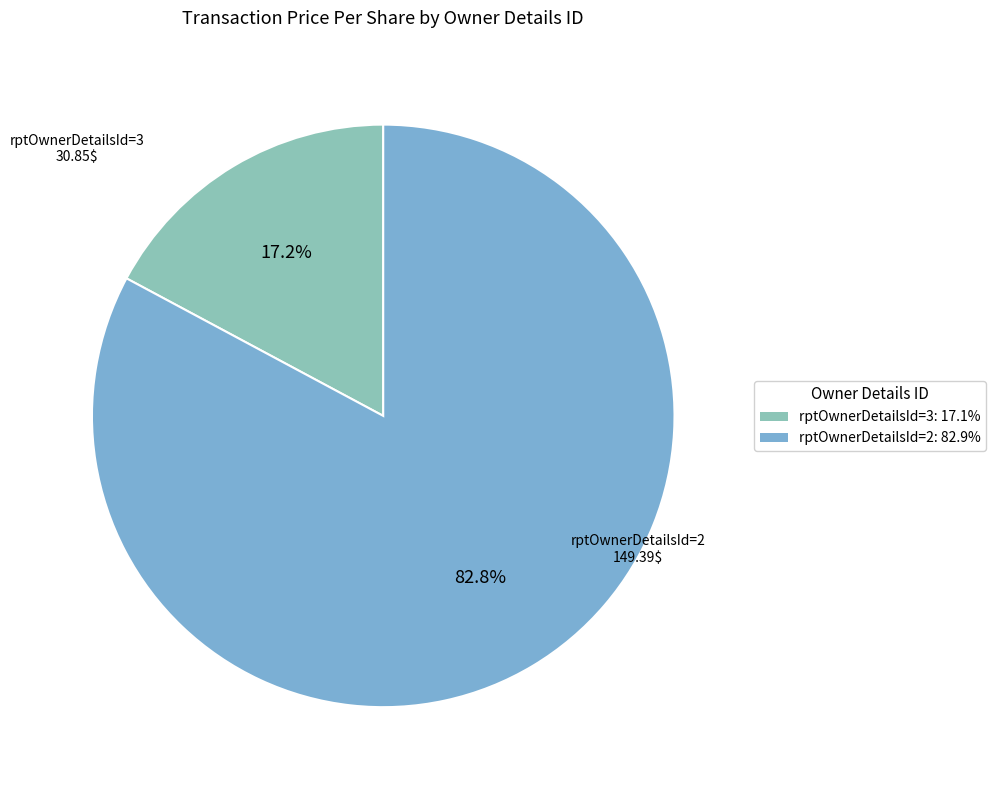

Which slice is the smallest?

rptOwnerDetailsId=3: 17.1%